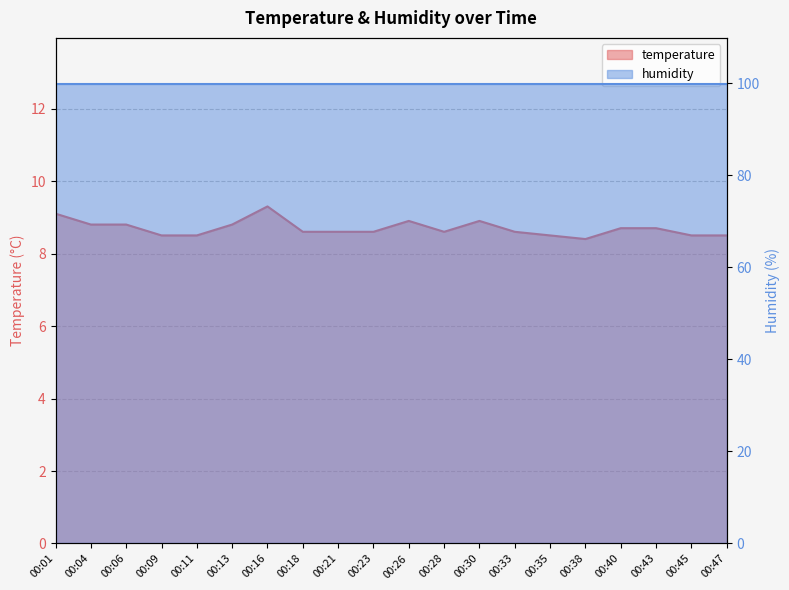

Reading left to right, transcribe all the data shown in this chart.

9.1	8.8	8.8	8.5	8.5	8.8	9.3	8.6	8.6	8.6	8.9	8.6	8.9	8.6	8.5	8.4	8.7	8.7	8.5	8.5